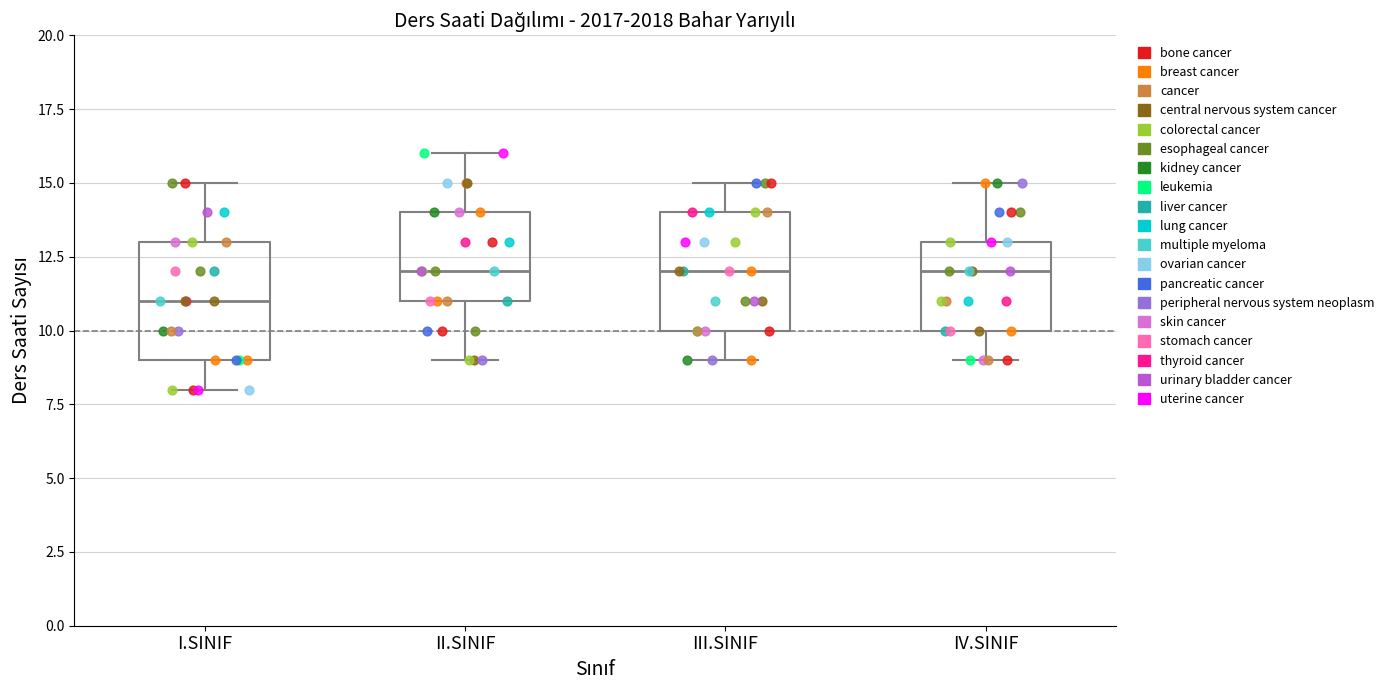

Reading left to right, transcribe this box plot: for each box, give where its median line is, the range the box spans, and where its two whiskers end, as read against the y-axis. The values are not printed on the chart, so give them approximately, as read against the axis.

I.SINIF: median 11, box 9 to 13, whiskers 8 to 15
II.SINIF: median 12, box 11 to 14, whiskers 9 to 16
III.SINIF: median 12, box 10 to 14, whiskers 9 to 15
IV.SINIF: median 12, box 10 to 13, whiskers 9 to 15